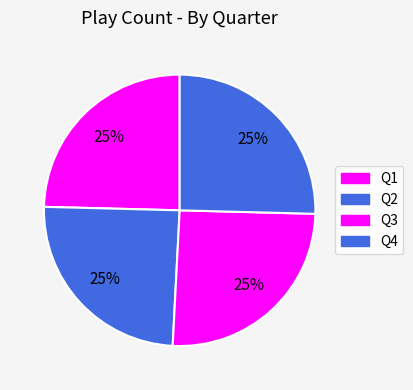

What percentage is the Q2 slice, to the nearest percent?

25%